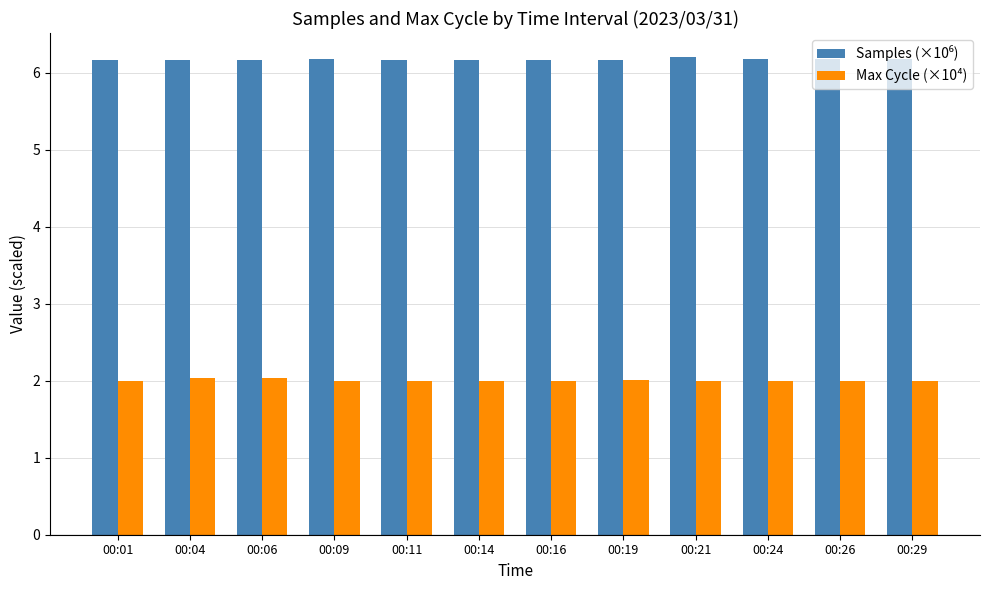

At how many categories does at least one series exceed 3?

12